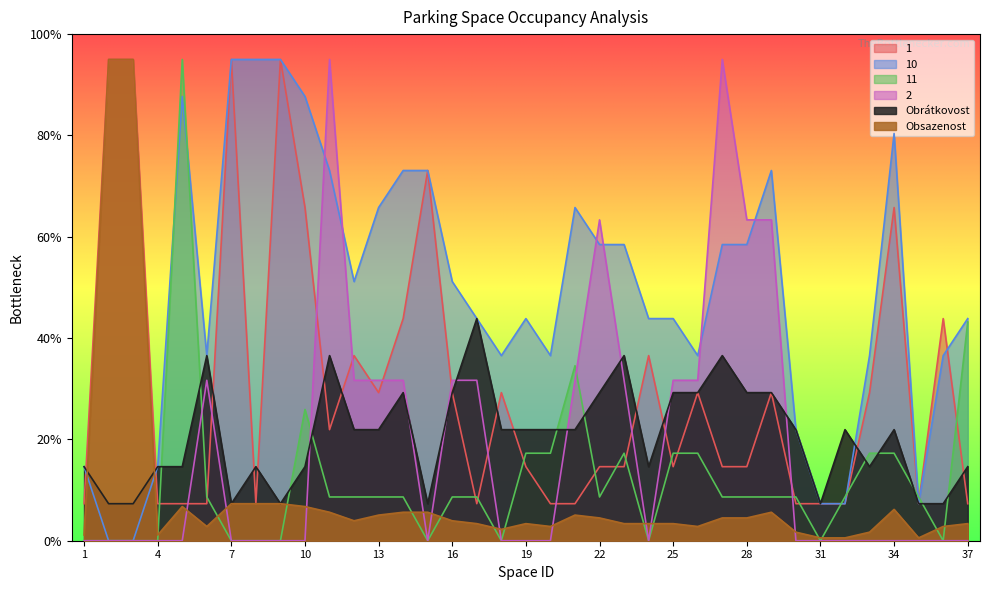

Between 1 and 33, which series saw the biggest shift?

1